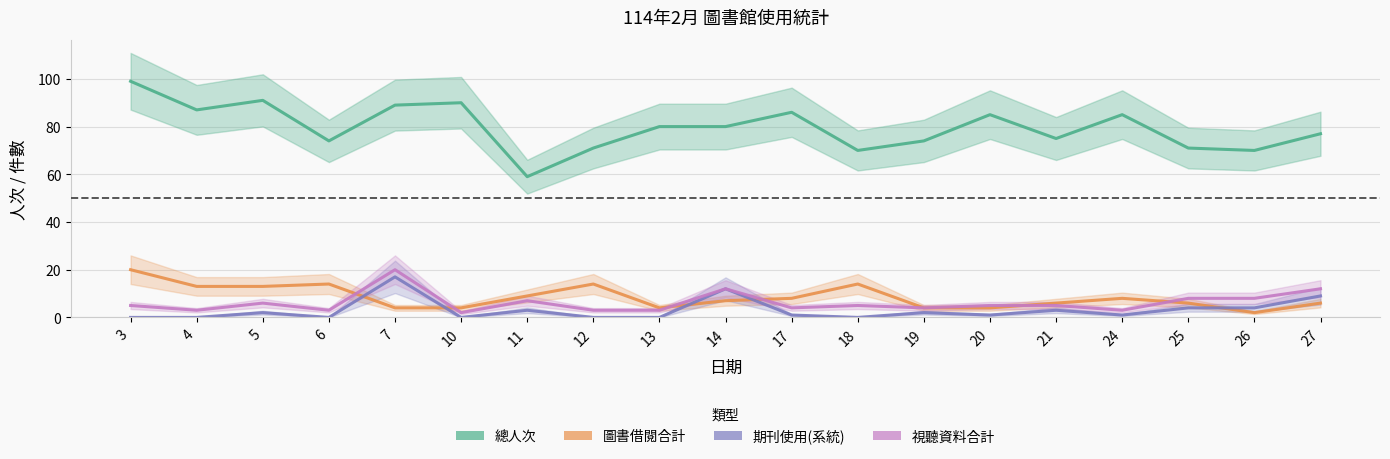

Where do 視聽資料合計 and 圖書借閱合計 first cross each other?

6 and 7